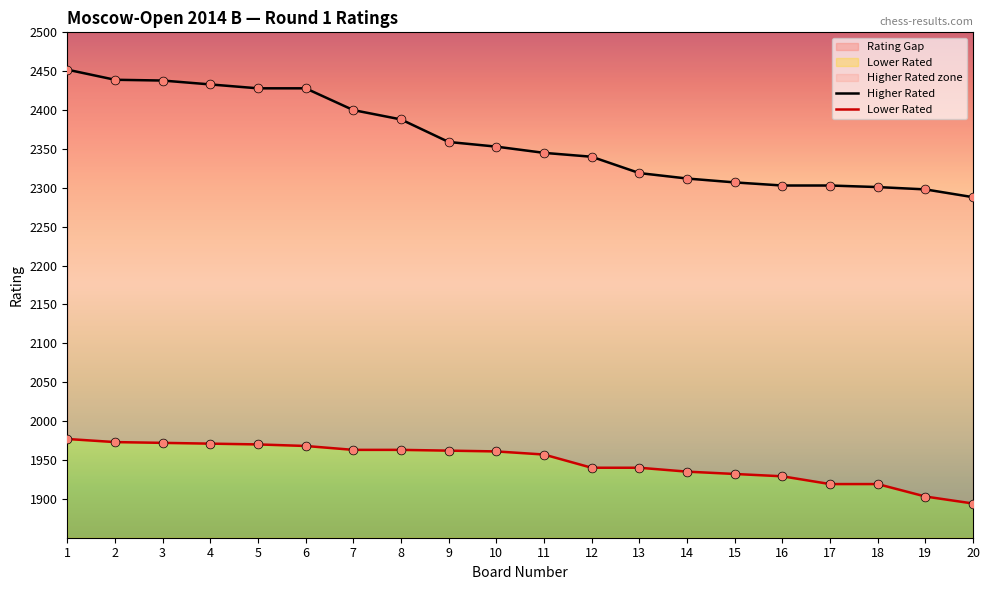

Which series has the largest total across all categories?

Higher Rated